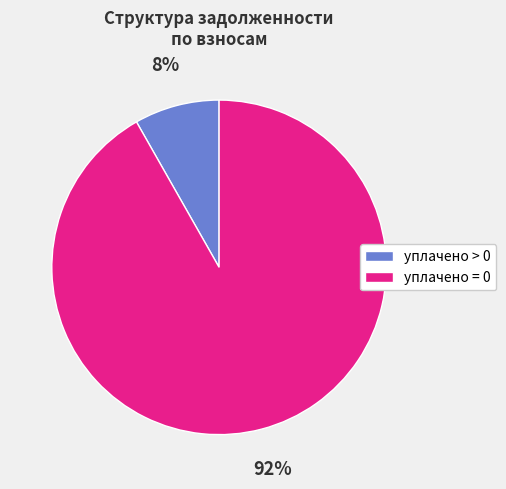

Does any single category account for the majority?

Yes